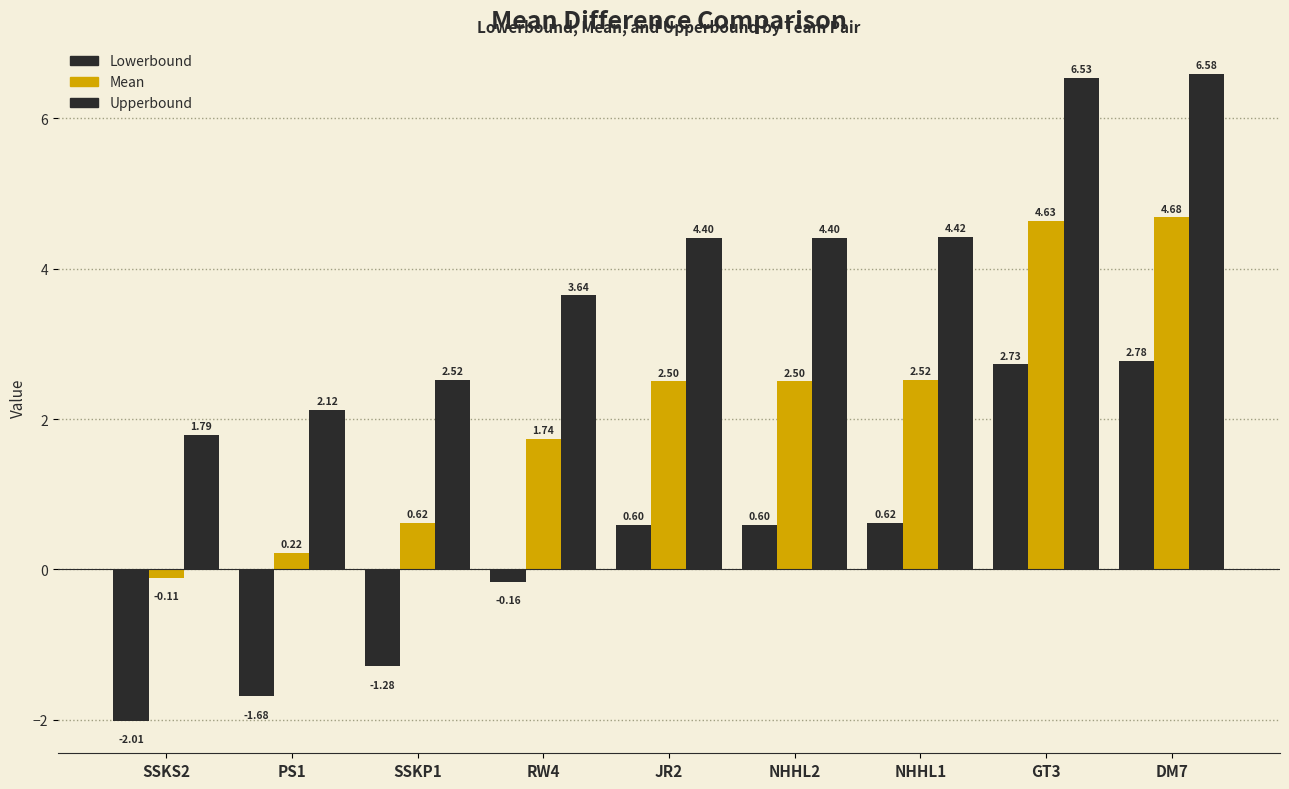

How many groups of bars are there?

9